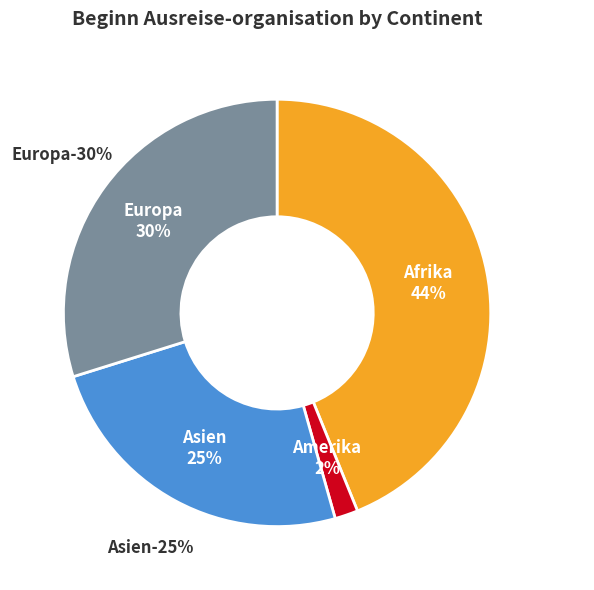

How many slices are in this pie chart?

4